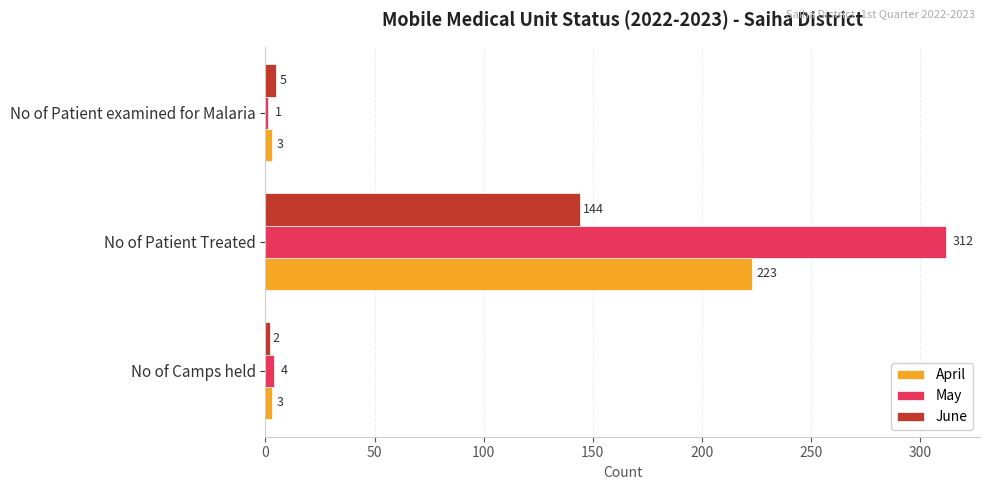

At which label does June reach its peak?

No of Patient Treated